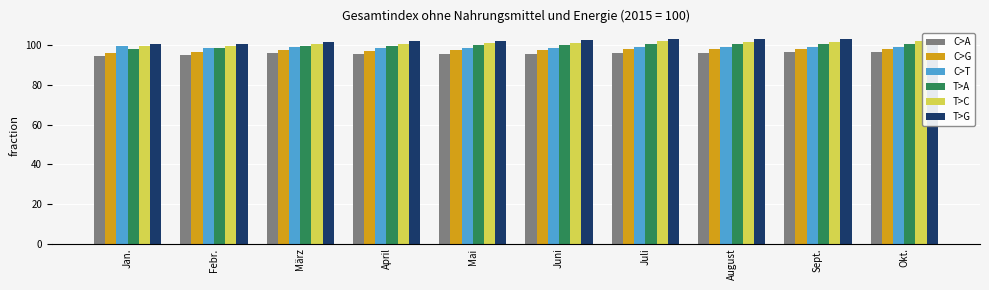

What is the sum of all T>G values?

1022.9